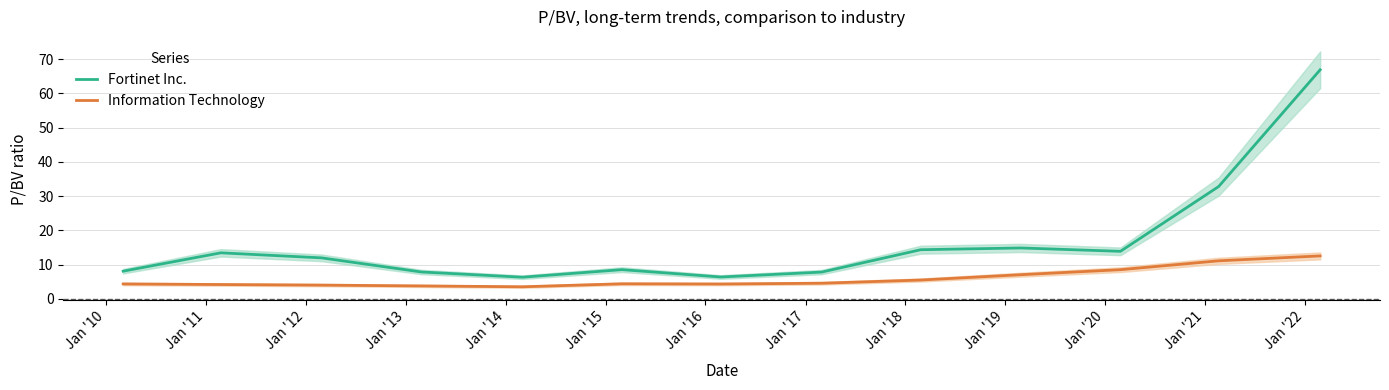

In Fortinet Inc., how many points are lower than both neighbors (excluding endpoints)?

3